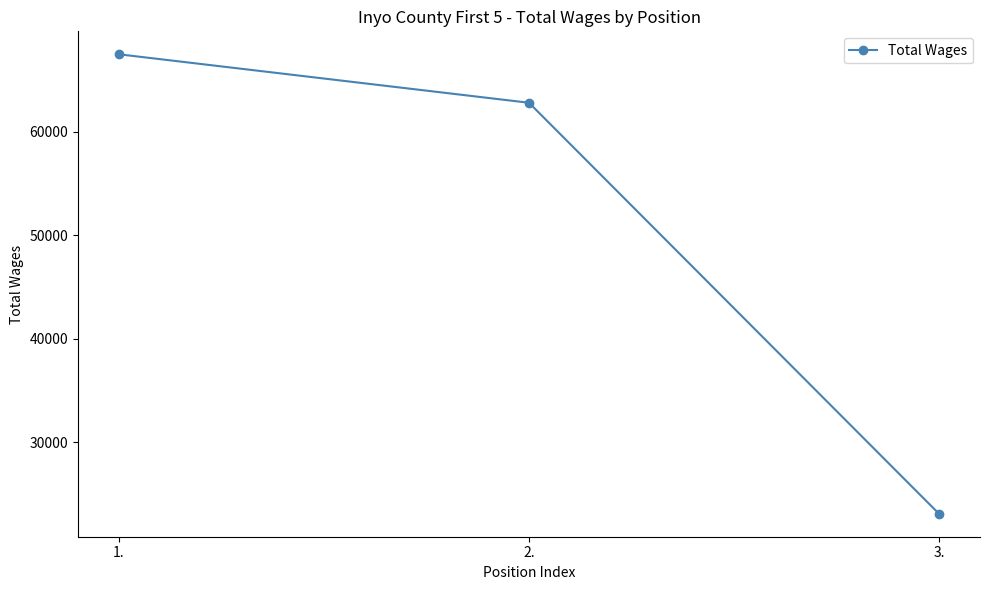

What is the greatest value displayed?

67471